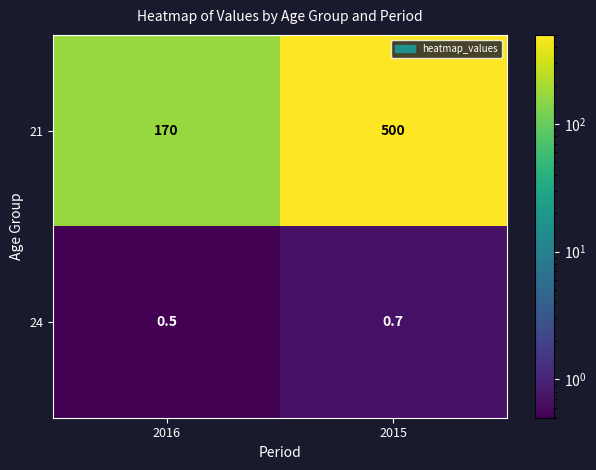

What is the average value of the 21 series?

335.0